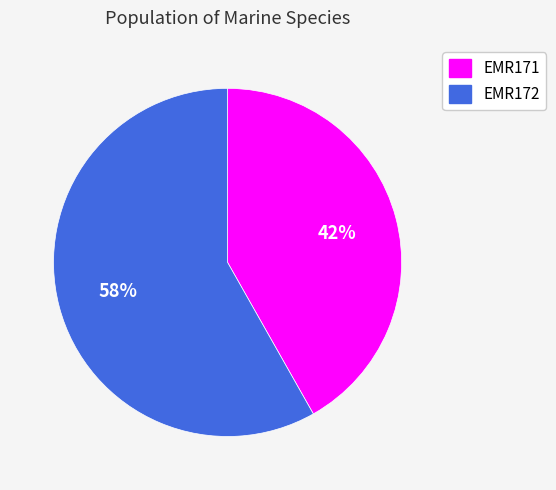

To the nearest percent, what percentage of the pie is EMR171?

42%